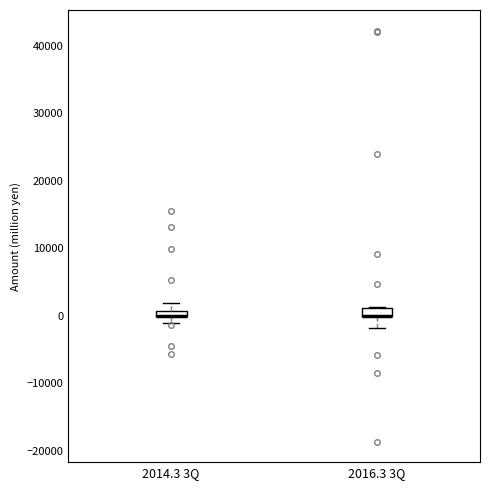

Where is the upper edge of the box for 2016.3 3Q on the y-axis? The values are not printed on the chart, so give them approximately, as read against the axis.

1000